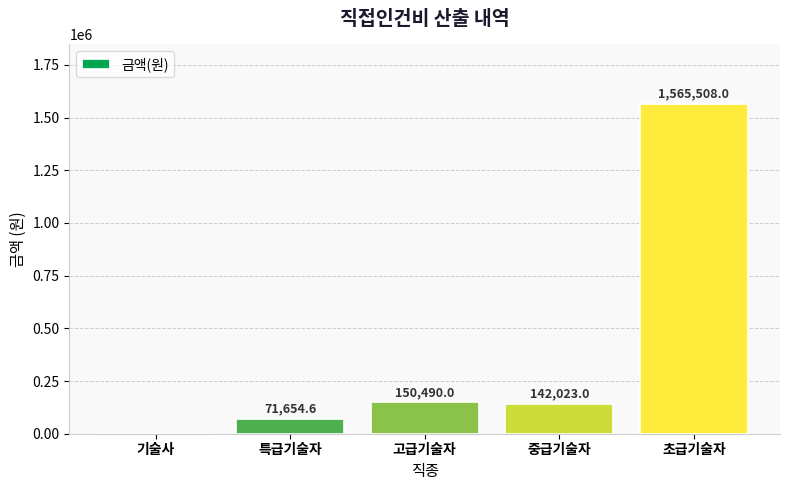

True or false: the data shows 221691.5 at 고급기술자.

False